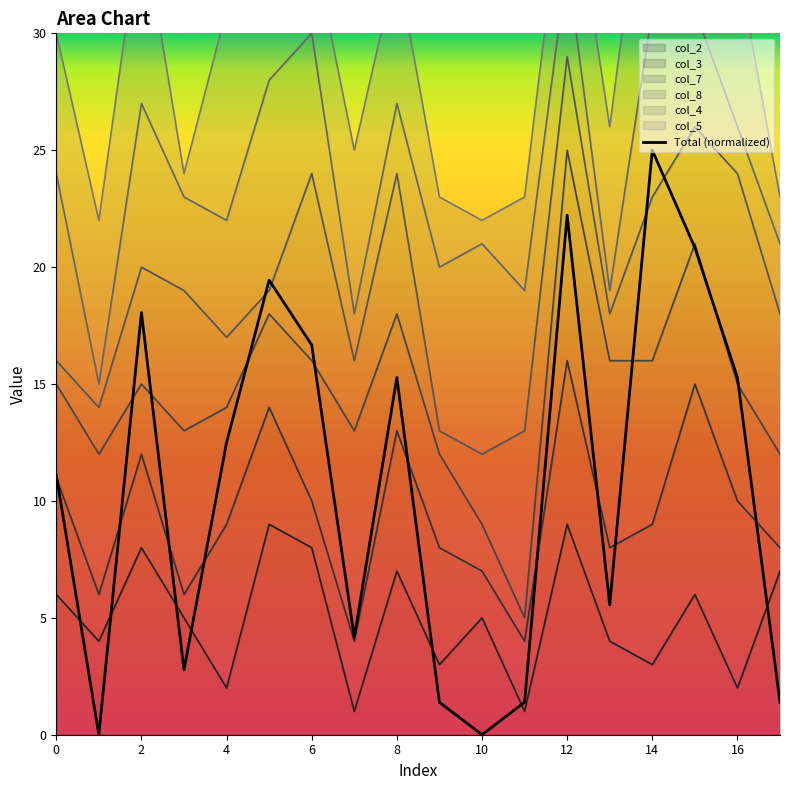

What is the sum of all values?

193.1